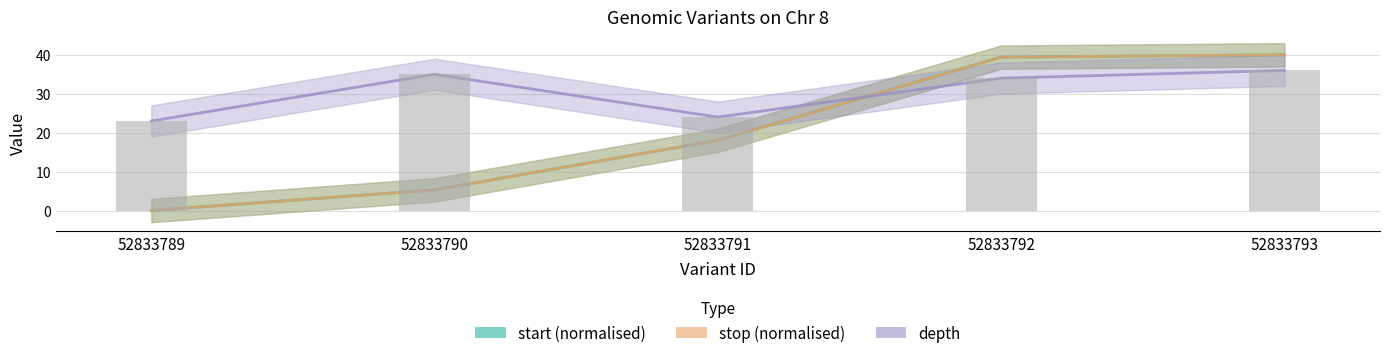

Reading left to right, list all the values displayed in this chart.

start (normalised): 0.0	5.3	18.0	39.4	40.0
stop (normalised): 0.0	5.3	18.0	39.4	40.0
depth: 23.0	35.0	24.0	34.0	36.0
depth (bar): 23.0	35.0	24.0	34.0	36.0